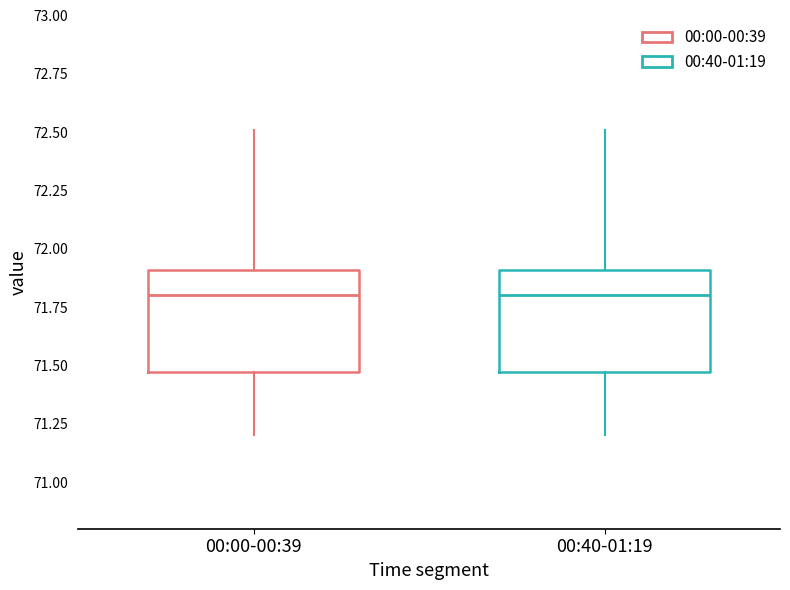

Reading left to right, transcribe this box plot: for each box, give where its median line is, the range the box spans, and where its two whiskers end, as read against the y-axis. The values are not printed on the chart, so give them approximately, as read against the axis.

00:00-00:39: median 71.80, box 71.45 to 71.90, whiskers 71.20 to 72.50
00:40-01:19: median 71.80, box 71.45 to 71.90, whiskers 71.20 to 72.50